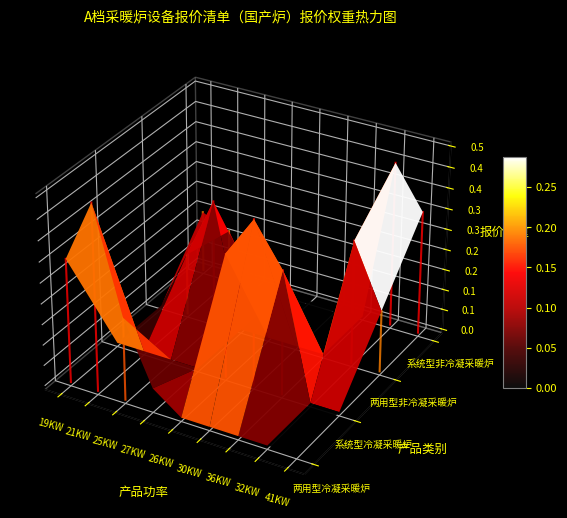

Which series has the largest range (max minus min)?

国产两用型冷凝采暖炉_21KW